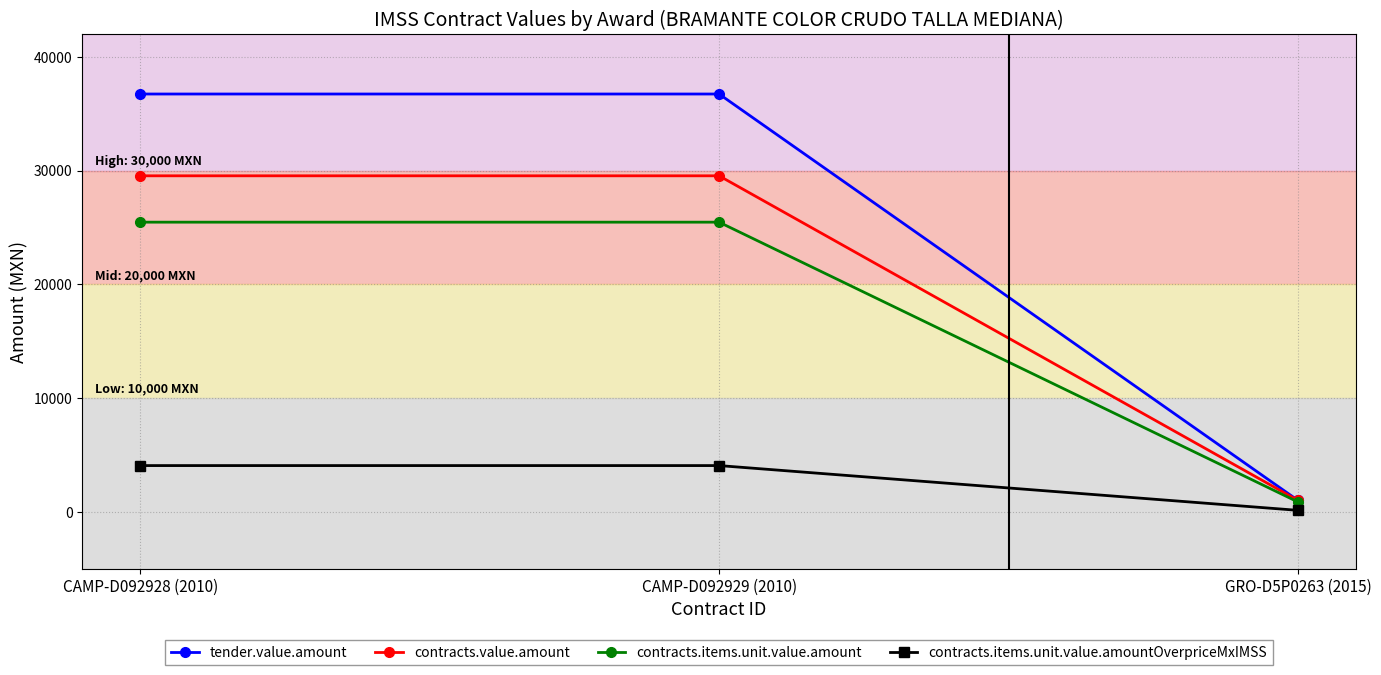

The contracts.items.unit.value.amount series shows 17196.1 at CAMP-D092929 (2010). True or false?

False